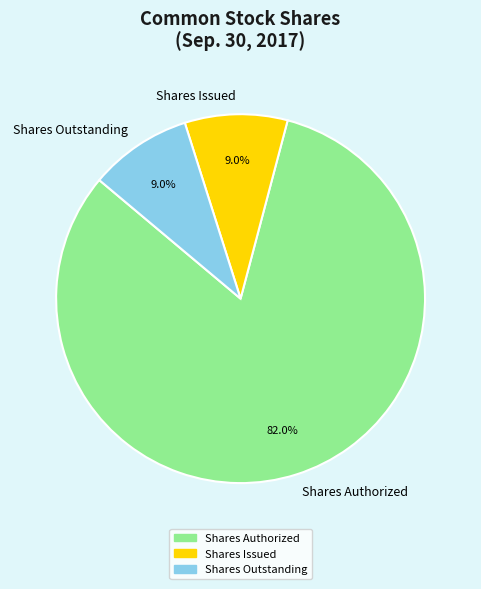

What is the largest slice in the pie chart?

Shares Authorized